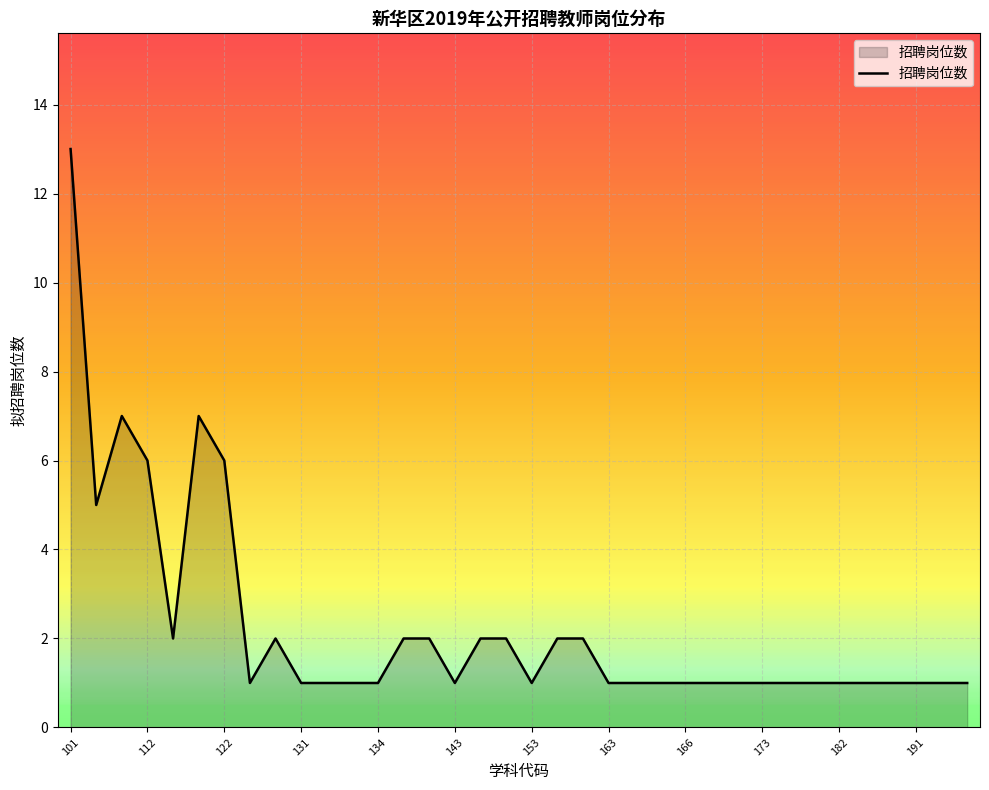

What is the maximum value shown in the chart?

13